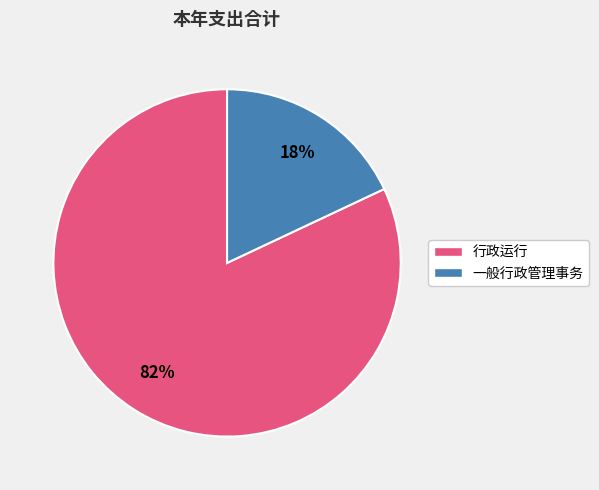

To the nearest percent, what portion does 一般行政管理事务 represent?

18%